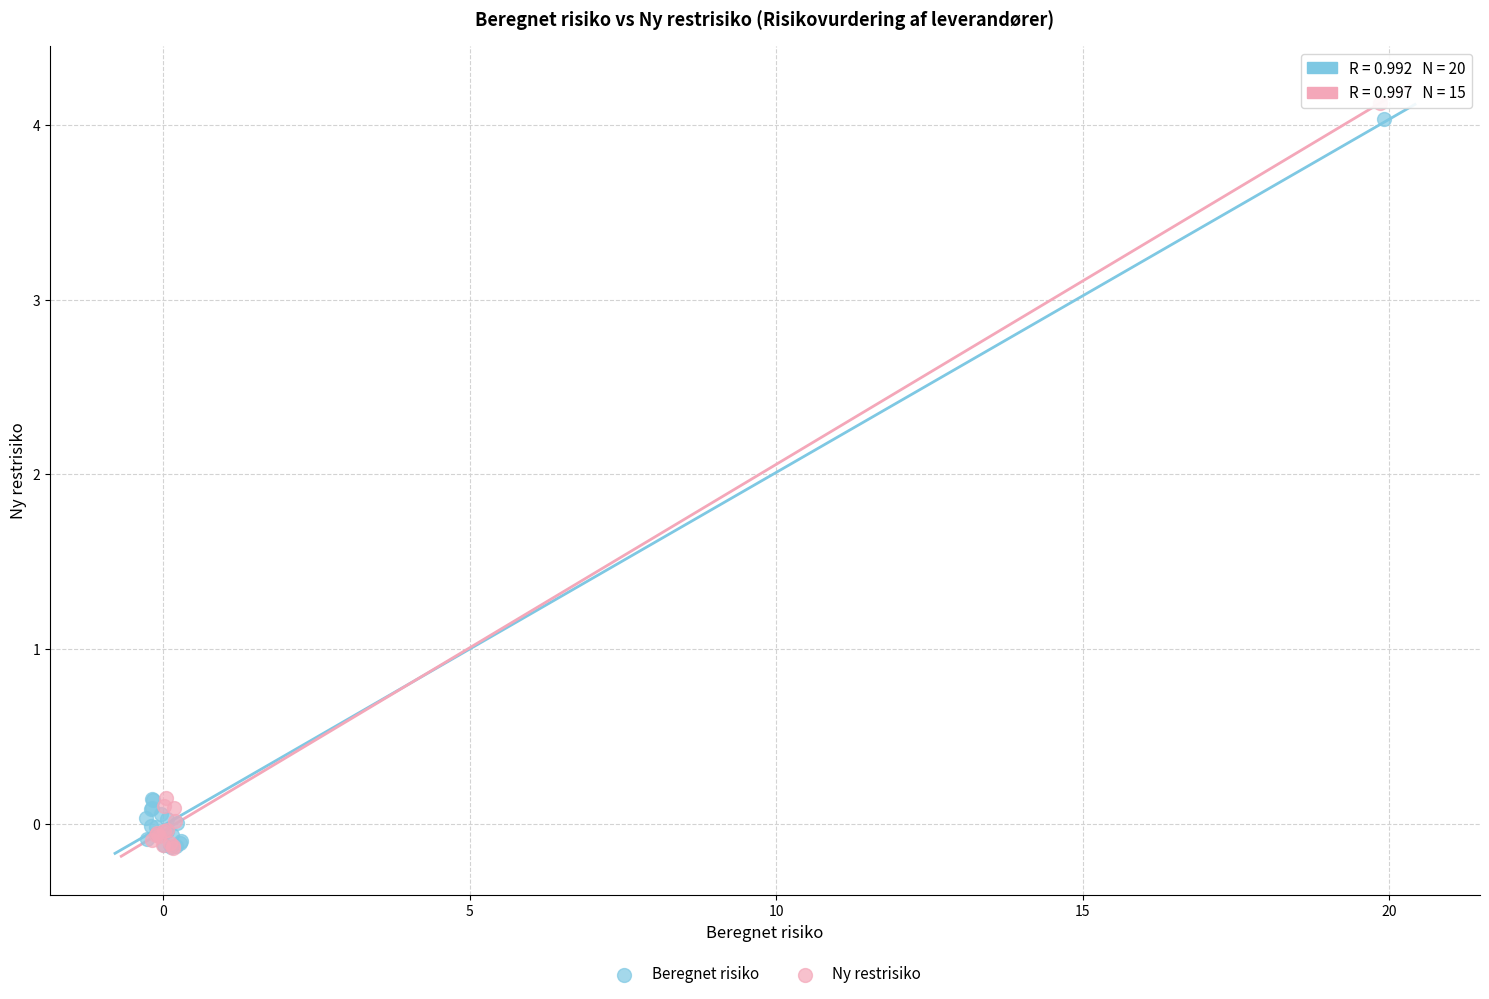

What are all the series names shown in the legend?

Beregnet risiko, Ny restrisiko